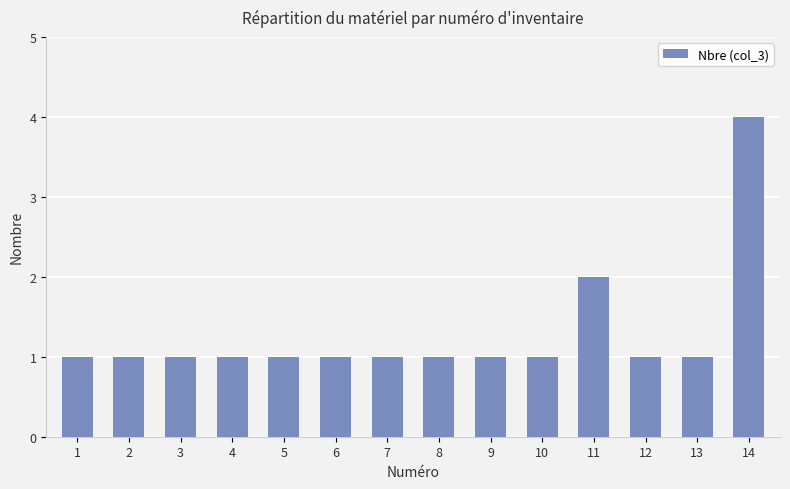

Is it true that the value at 11 is 2?

True